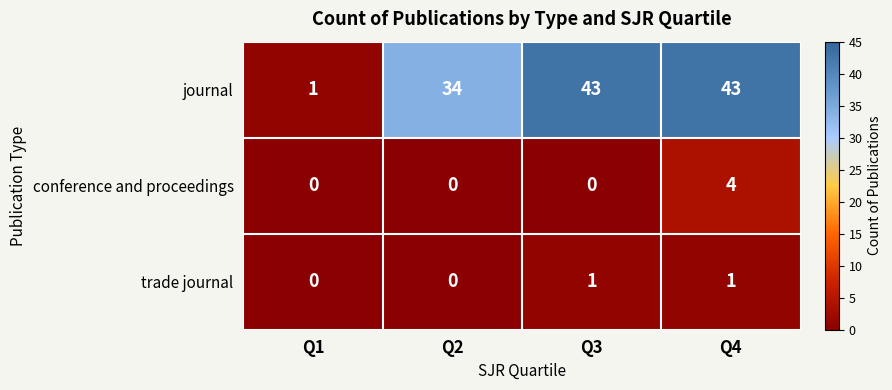

What is the difference between the maximum and minimum values in the journal series?

42